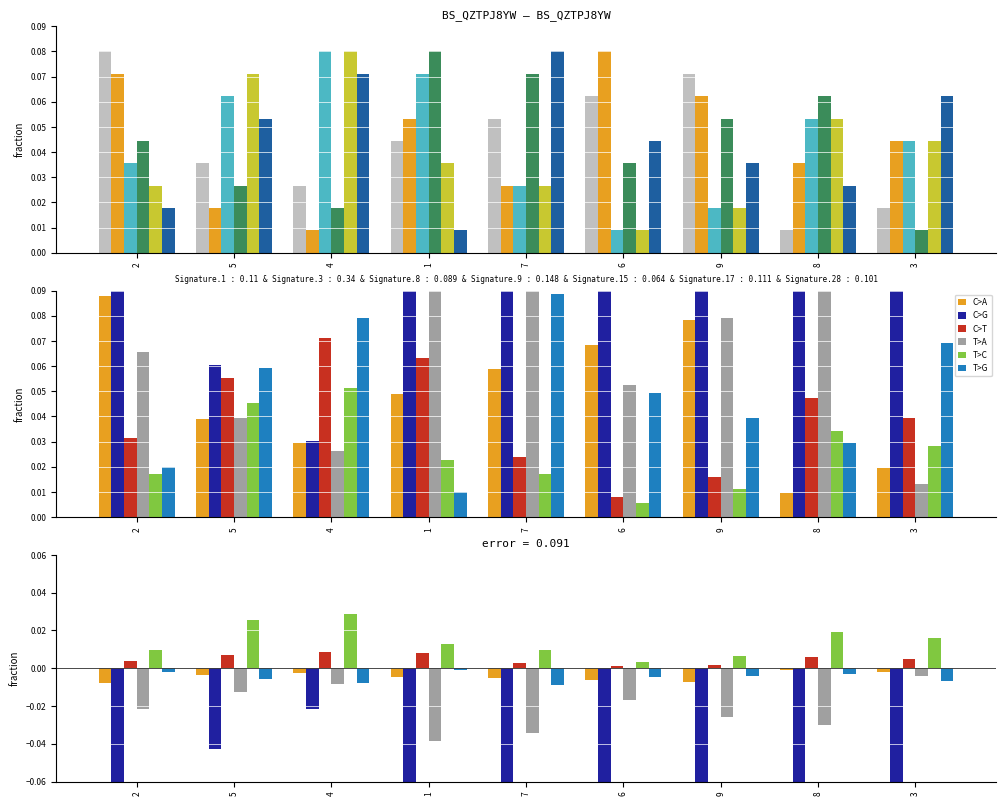

Is it true that col_8 equals 0.0 at 2?

True